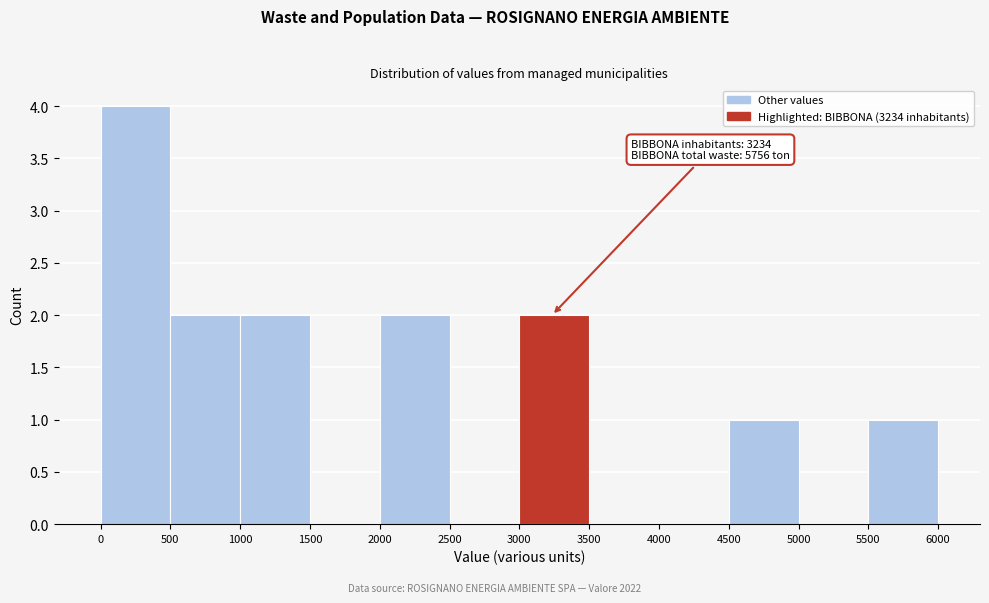

Over which range of the x-axis is the bar tallest?

0 to 500